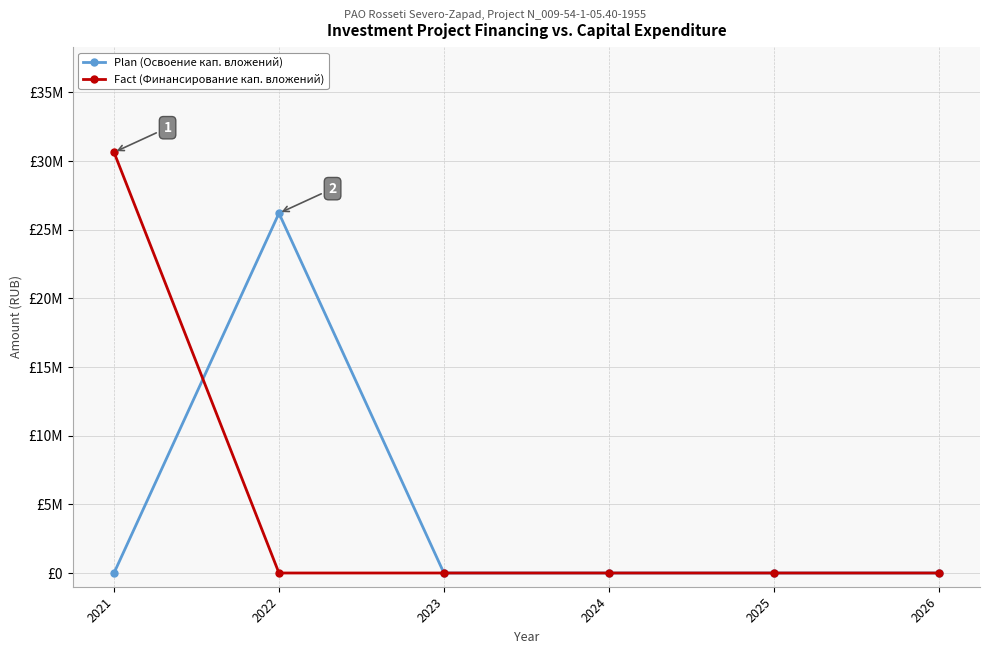

Where is Fact (Финансирование кап. вложений) nearest to the value 15321834?

2021